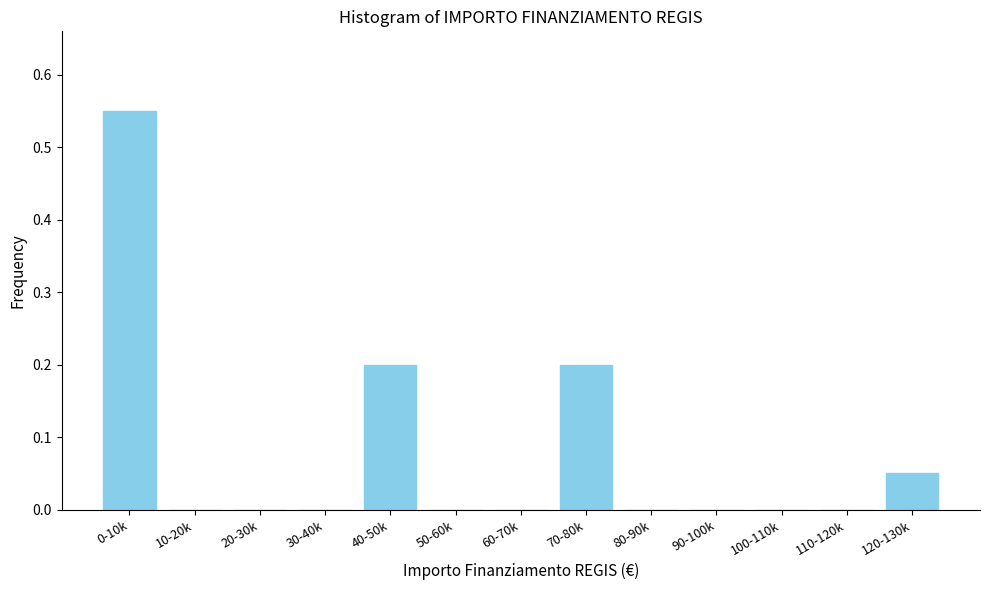

True or false: the data shows 0.0 at 30-40k.

True